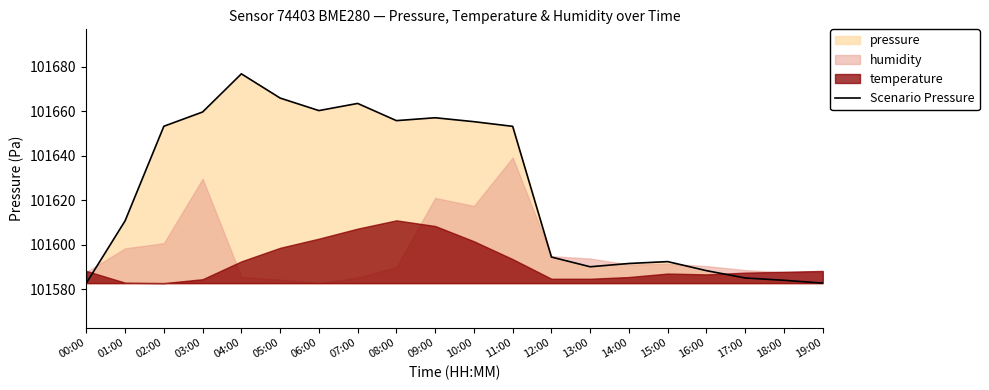

True or false: the data has more than 2 interior local peaks.

True